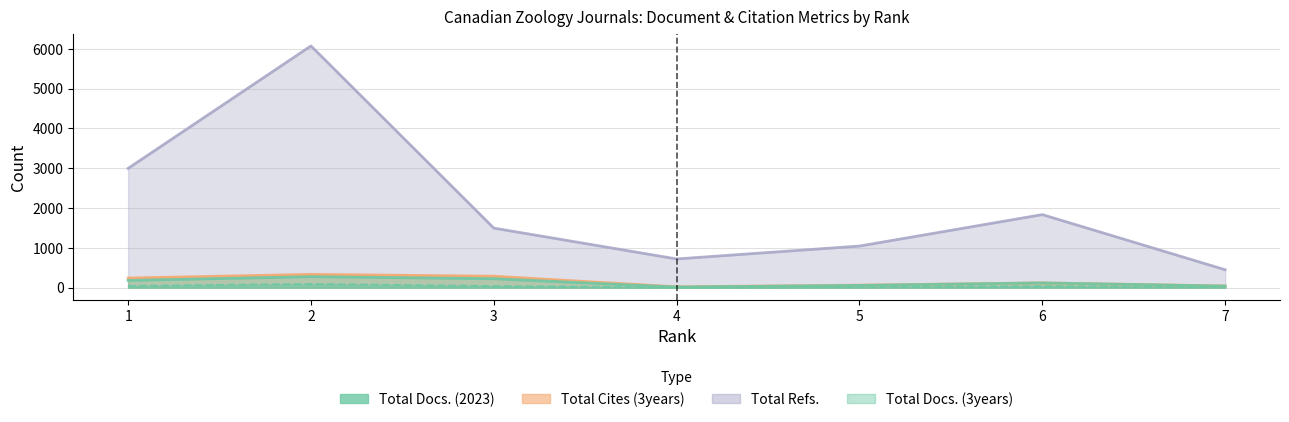

What is the approximate value of Total Refs. at 1?

2996